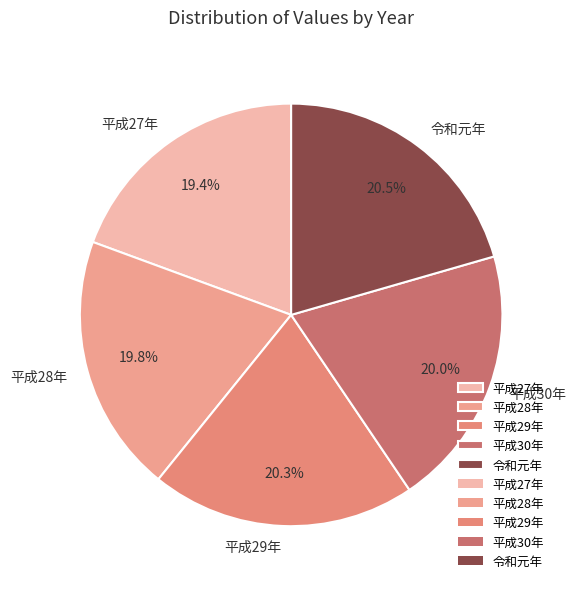

Is it true that 平成28年 is 20% of the pie?

True